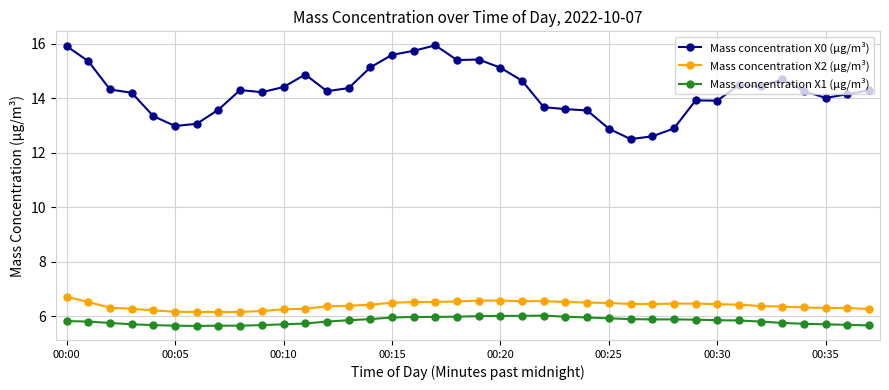

Rank the series by their maximum value, from lowest to highest.

Mass concentration X1 (μg/m³), Mass concentration X2 (μg/m³), Mass concentration X0 (μg/m³)